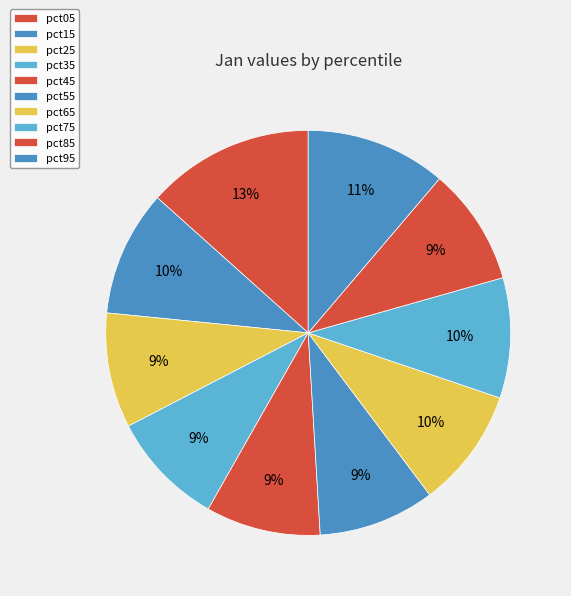

Is pct75 the majority of the pie?

No